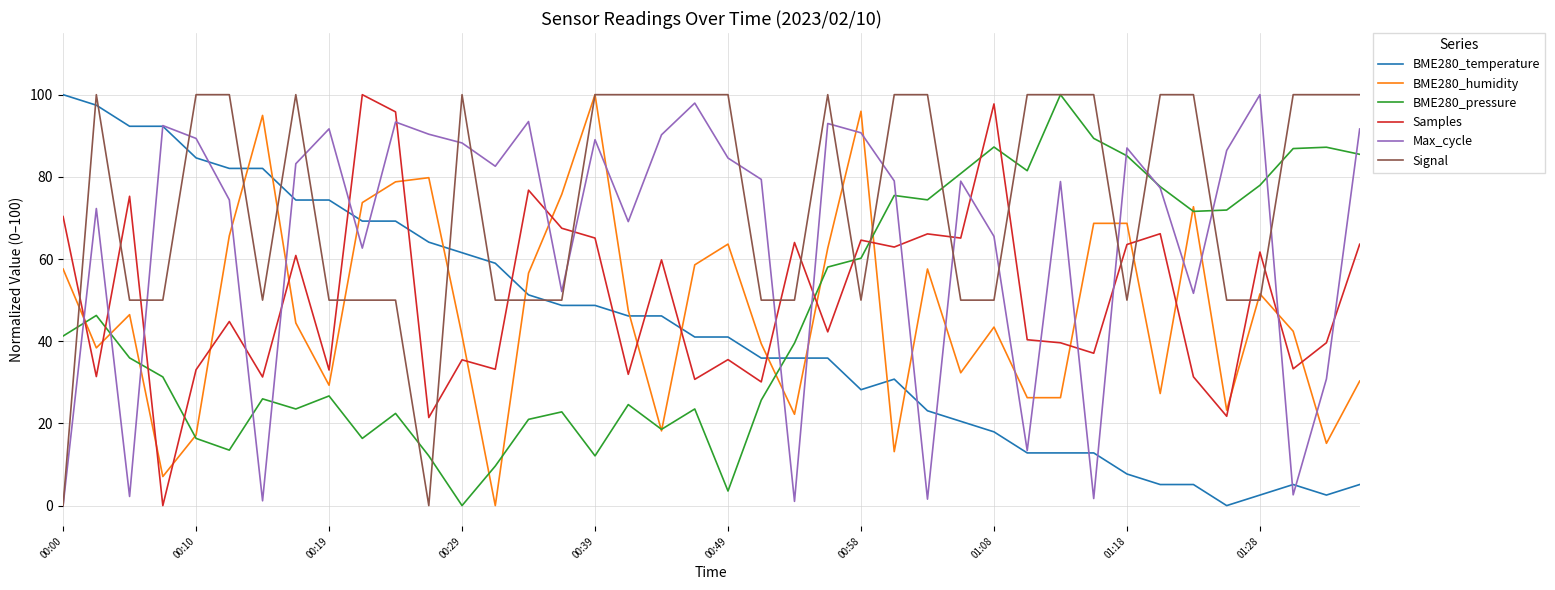

After their last crossing, which series has the higher values: BME280_temperature or Samples?

Samples